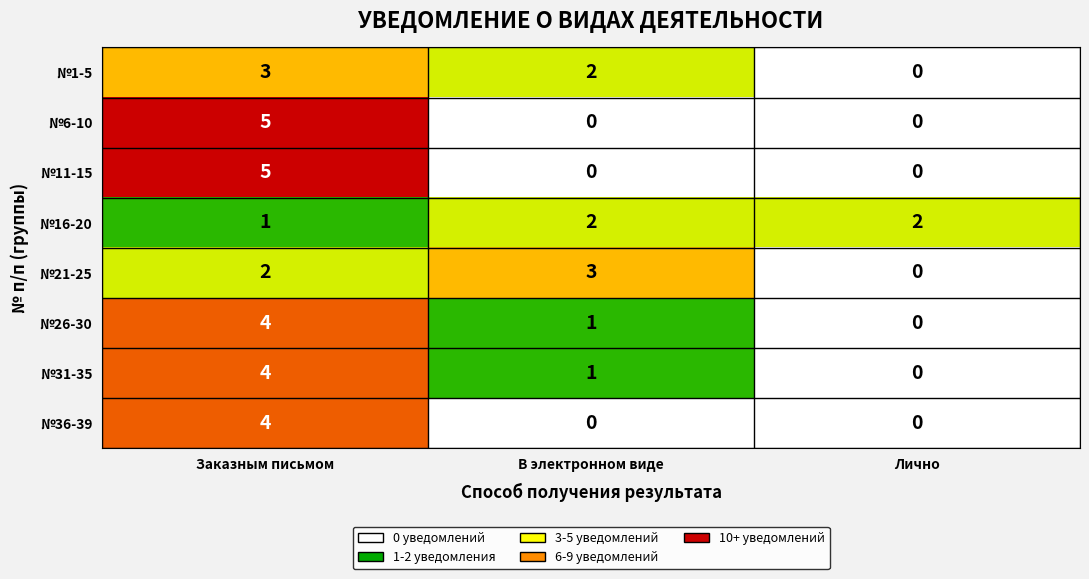

Count the №31-35 values in the range 0 to 4.

3